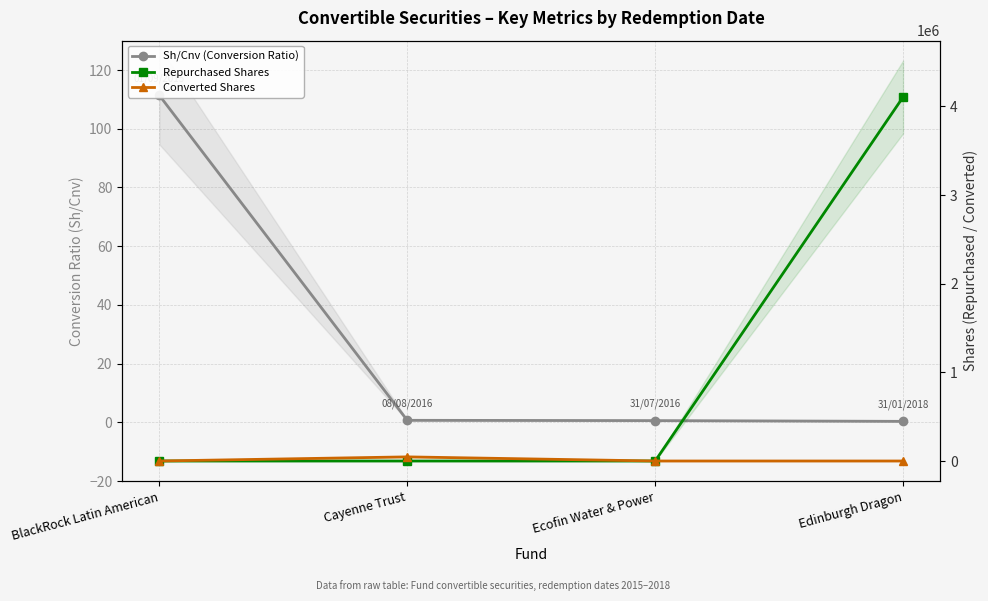

What is the average value of the Repurchased Shares series?

1026450.0